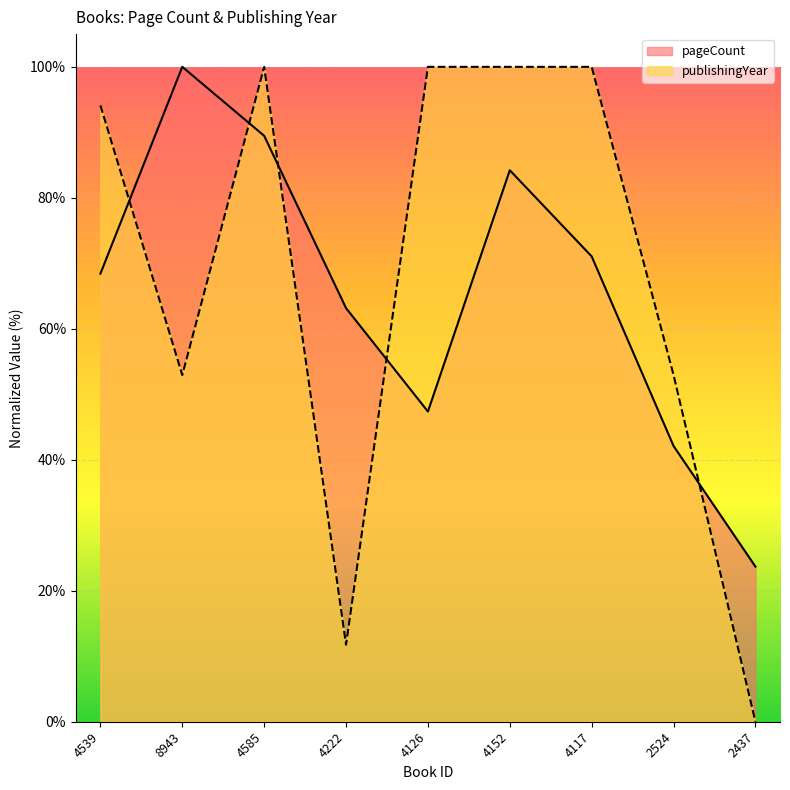

What is the difference between the second highest and minimum values in the publishingYear series?

100.0